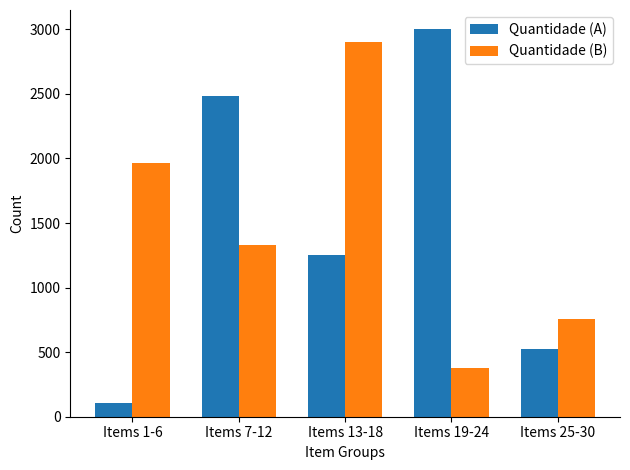

What is the label of the 3rd bar from the left?

Items 13-18